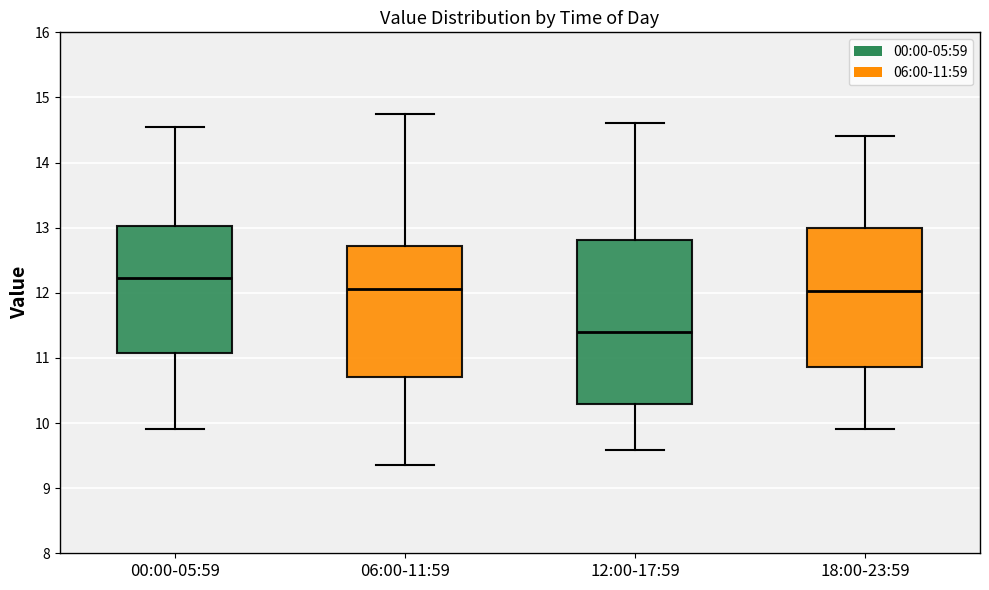

Where does the lower whisker of the box for 06:00-11:59 end on the y-axis? The values are not printed on the chart, so give them approximately, as read against the axis.

9.4